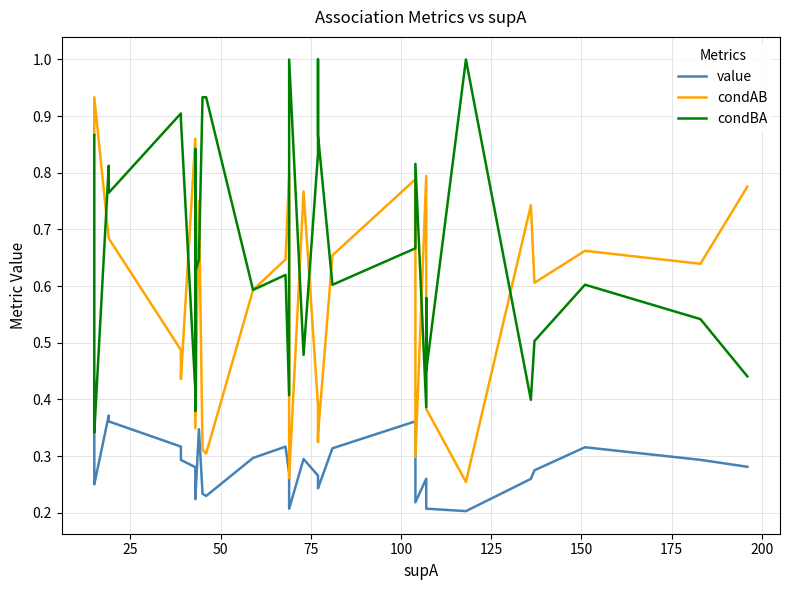

What is the smallest value displayed?

0.2